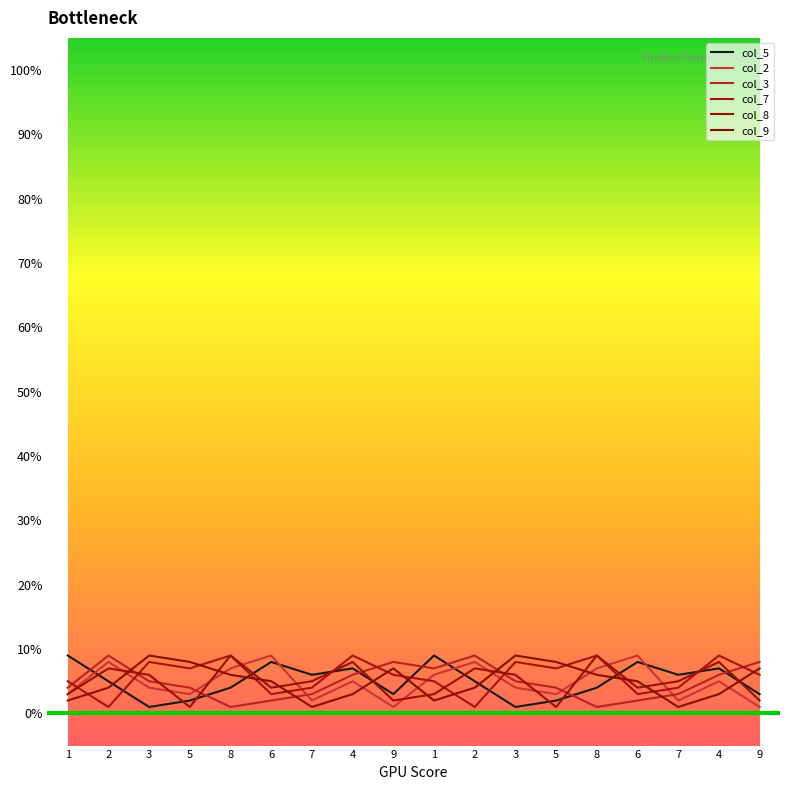

How many lines are shown in the chart?

6